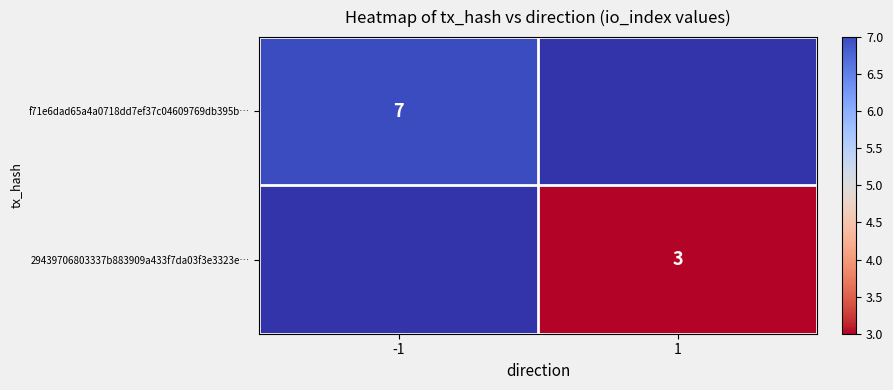

The f71e6dad65a4a0718dd7ef37c04609769db395b… series shows 7 at -1. True or false?

True